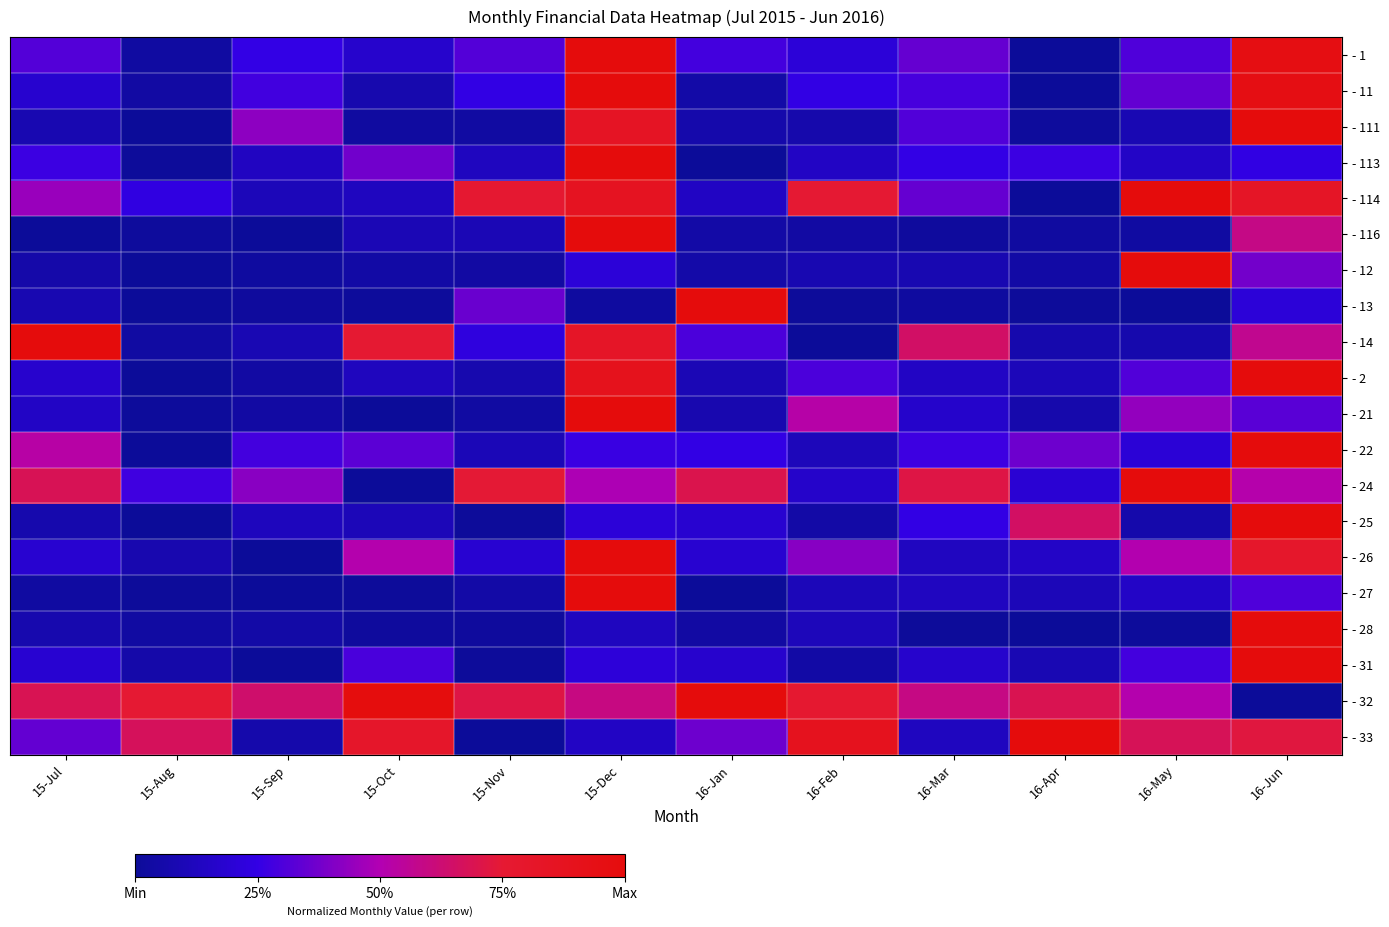

Reading left to right, extract all data points from this chart.

- 1: 15-Jul=0.3	15-Aug=0.0	15-Sep=0.3	15-Oct=0.2	15-Nov=0.3	15-Dec=1.0	16-Jan=0.3	16-Feb=0.2	16-Mar=0.3	16-Apr=0.0	16-May=0.3	16-Jun=1.0
- 11: 15-Jul=0.2	15-Aug=0.0	15-Sep=0.3	15-Oct=0.1	15-Nov=0.2	15-Dec=1.0	16-Jan=0.0	16-Feb=0.2	16-Mar=0.3	16-Apr=0.0	16-May=0.3	16-Jun=1.0
- 111: 15-Jul=0.1	15-Aug=0.0	15-Sep=0.4	15-Oct=0.0	15-Nov=0.0	15-Dec=0.8	16-Jan=0.1	16-Feb=0.1	16-Mar=0.3	16-Apr=0.0	16-May=0.1	16-Jun=1.0
- 113: 15-Jul=0.3	15-Aug=0.0	15-Sep=0.1	15-Oct=0.4	15-Nov=0.1	15-Dec=1.0	16-Jan=0.0	16-Feb=0.1	16-Mar=0.3	16-Apr=0.3	16-May=0.1	16-Jun=0.2
- 114: 15-Jul=0.5	15-Aug=0.2	15-Sep=0.1	15-Oct=0.1	15-Nov=0.8	15-Dec=0.9	16-Jan=0.1	16-Feb=0.7	16-Mar=0.3	16-Apr=0.0	16-May=1.0	16-Jun=0.8
- 116: 15-Jul=0.0	15-Aug=0.0	15-Sep=0.0	15-Oct=0.1	15-Nov=0.1	15-Dec=1.0	16-Jan=0.0	16-Feb=0.0	16-Mar=0.0	16-Apr=0.0	16-May=0.0	16-Jun=0.6
- 12: 15-Jul=0.1	15-Aug=0.0	15-Sep=0.0	15-Oct=0.0	15-Nov=0.0	15-Dec=0.2	16-Jan=0.1	16-Feb=0.1	16-Mar=0.1	16-Apr=0.0	16-May=1.0	16-Jun=0.4
- 13: 15-Jul=0.1	15-Aug=0.0	15-Sep=0.0	15-Oct=0.0	15-Nov=0.4	15-Dec=0.0	16-Jan=1.0	16-Feb=0.0	16-Mar=0.0	16-Apr=0.0	16-May=0.0	16-Jun=0.2
- 14: 15-Jul=1.0	15-Aug=0.0	15-Sep=0.1	15-Oct=0.8	15-Nov=0.2	15-Dec=0.8	16-Jan=0.3	16-Feb=0.0	16-Mar=0.7	16-Apr=0.1	16-May=0.1	16-Jun=0.6
- 2: 15-Jul=0.2	15-Aug=0.0	15-Sep=0.0	15-Oct=0.1	15-Nov=0.1	15-Dec=0.9	16-Jan=0.1	16-Feb=0.3	16-Mar=0.1	16-Apr=0.1	16-May=0.3	16-Jun=1.0
- 21: 15-Jul=0.1	15-Aug=0.0	15-Sep=0.0	15-Oct=0.0	15-Nov=0.0	15-Dec=1.0	16-Jan=0.1	16-Feb=0.5	16-Mar=0.2	16-Apr=0.1	16-May=0.4	16-Jun=0.3
- 22: 15-Jul=0.5	15-Aug=0.0	15-Sep=0.3	15-Oct=0.3	15-Nov=0.1	15-Dec=0.3	16-Jan=0.2	16-Feb=0.1	16-Mar=0.3	16-Apr=0.4	16-May=0.2	16-Jun=1.0
- 24: 15-Jul=0.7	15-Aug=0.3	15-Sep=0.4	15-Oct=0.0	15-Nov=0.7	15-Dec=0.5	16-Jan=0.7	16-Feb=0.2	16-Mar=0.7	16-Apr=0.2	16-May=1.0	16-Jun=0.5
- 25: 15-Jul=0.1	15-Aug=0.0	15-Sep=0.1	15-Oct=0.1	15-Nov=0.0	15-Dec=0.2	16-Jan=0.2	16-Feb=0.0	16-Mar=0.2	16-Apr=0.7	16-May=0.1	16-Jun=1.0
- 26: 15-Jul=0.2	15-Aug=0.1	15-Sep=0.0	15-Oct=0.5	15-Nov=0.2	15-Dec=1.0	16-Jan=0.2	16-Feb=0.4	16-Mar=0.1	16-Apr=0.1	16-May=0.5	16-Jun=0.8
- 27: 15-Jul=0.0	15-Aug=0.0	15-Sep=0.0	15-Oct=0.0	15-Nov=0.0	15-Dec=1.0	16-Jan=0.0	16-Feb=0.1	16-Mar=0.1	16-Apr=0.1	16-May=0.1	16-Jun=0.3
- 28: 15-Jul=0.1	15-Aug=0.0	15-Sep=0.0	15-Oct=0.0	15-Nov=0.0	15-Dec=0.1	16-Jan=0.0	16-Feb=0.1	16-Mar=0.0	16-Apr=0.0	16-May=0.0	16-Jun=1.0
- 31: 15-Jul=0.2	15-Aug=0.1	15-Sep=0.0	15-Oct=0.3	15-Nov=0.0	15-Dec=0.2	16-Jan=0.2	16-Feb=0.0	16-Mar=0.2	16-Apr=0.1	16-May=0.3	16-Jun=1.0
- 32: 15-Jul=0.7	15-Aug=0.7	15-Sep=0.6	15-Oct=1.0	15-Nov=0.7	15-Dec=0.6	16-Jan=1.0	16-Feb=0.8	16-Mar=0.6	16-Apr=0.7	16-May=0.5	16-Jun=0.0
- 33: 15-Jul=0.3	15-Aug=0.7	15-Sep=0.1	15-Oct=0.8	15-Nov=0.0	15-Dec=0.1	16-Jan=0.4	16-Feb=0.9	16-Mar=0.1	16-Apr=1.0	16-May=0.7	16-Jun=0.7